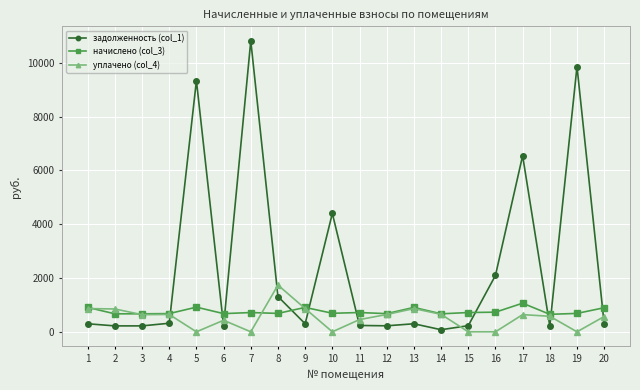

Which series has the widest spread of values?

задолженность (col_1)